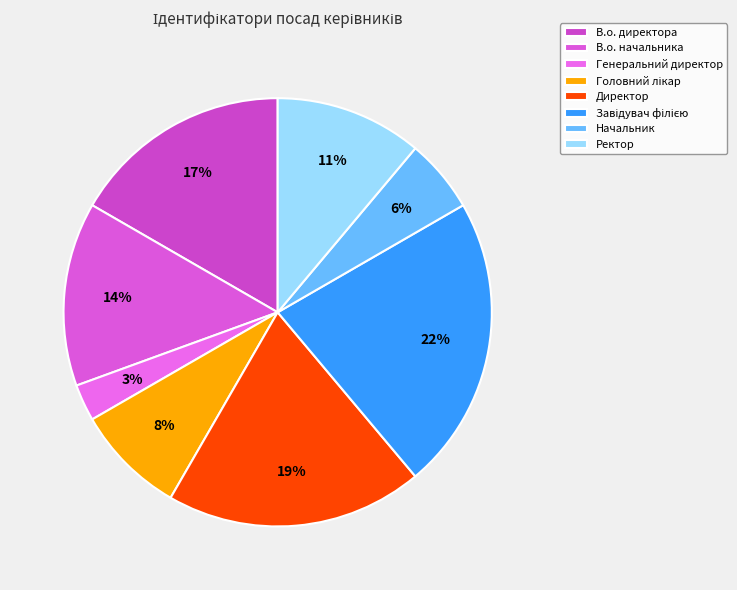

Between Ректор and В.о. директора, which is larger?

В.о. директора